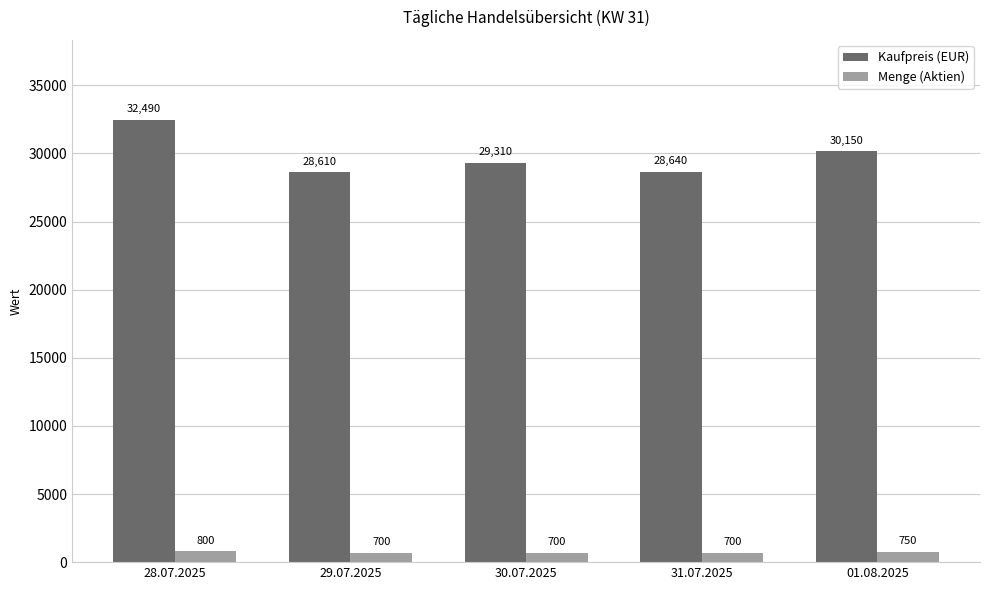

What is the spread (max minus min) of values at 31.07.2025?

27940.0